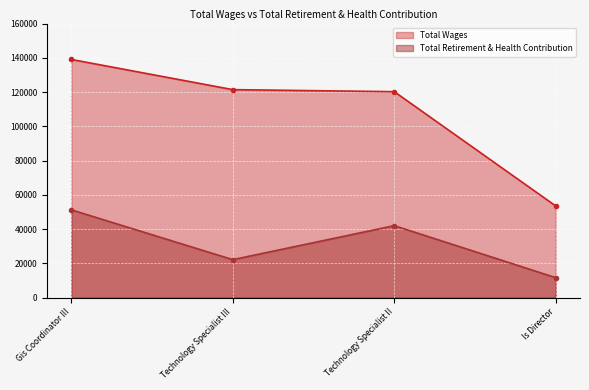

The Total Retirement & Health Contribution series shows 41991 at Technology Specialist II. True or false?

True